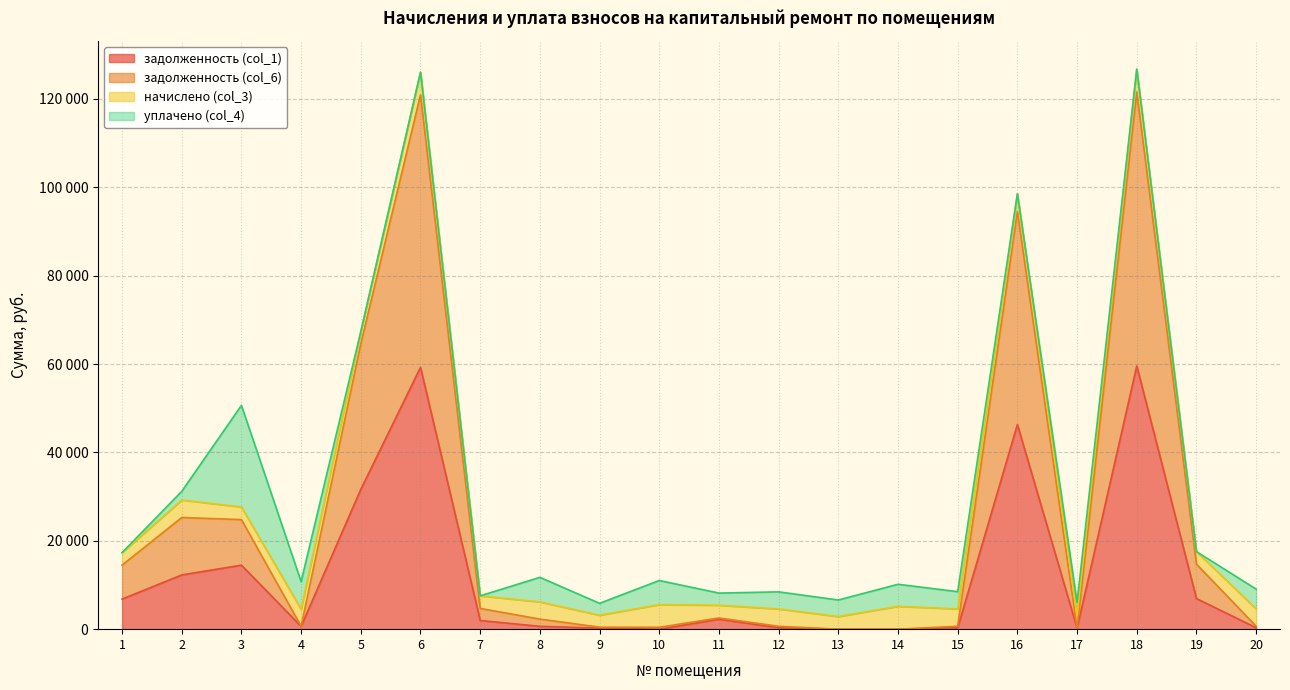

At which label does задолженность (col_6) first exceed 2538?

1